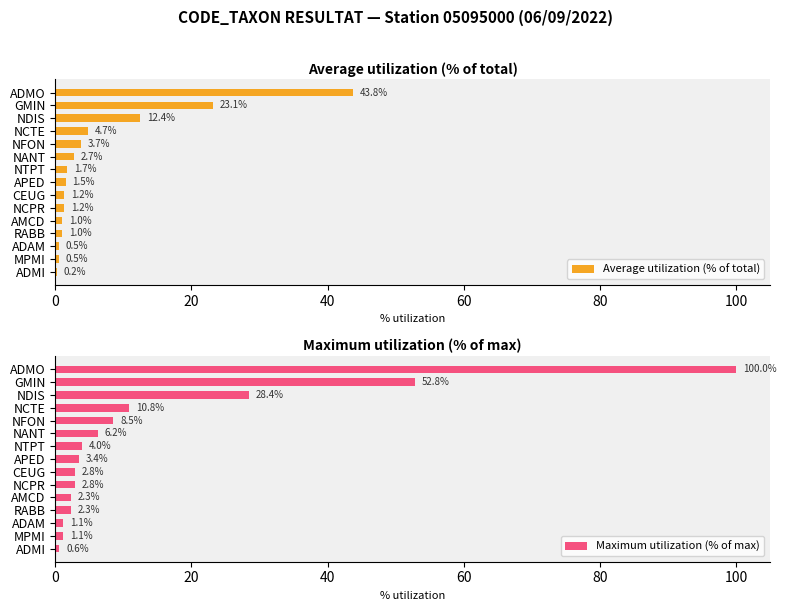

How many bars are there in total?

30